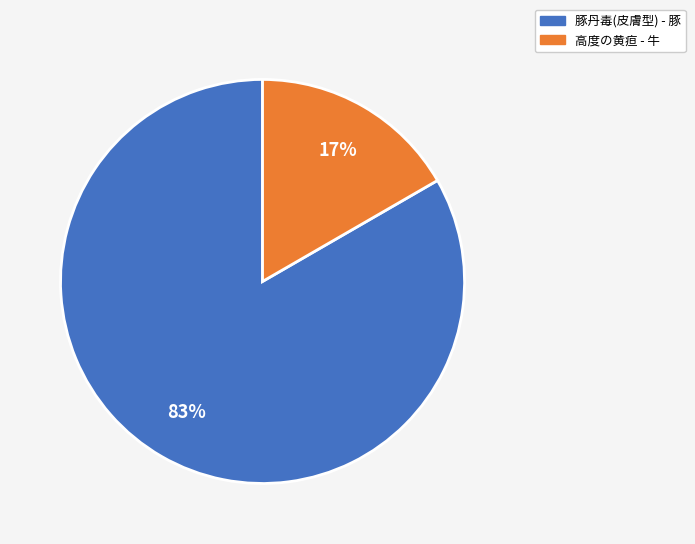

Which has a higher value, 高度の黄疸 - 牛 or 豚丹毒(皮膚型) - 豚?

豚丹毒(皮膚型) - 豚